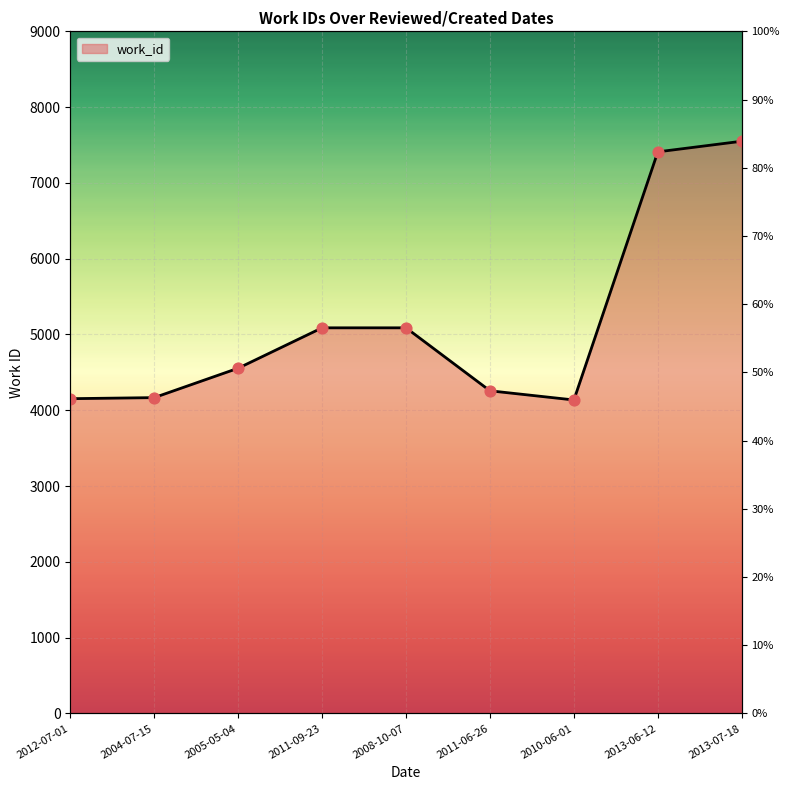

Which has a higher value, 2010-06-01 or 2013-07-18?

2013-07-18